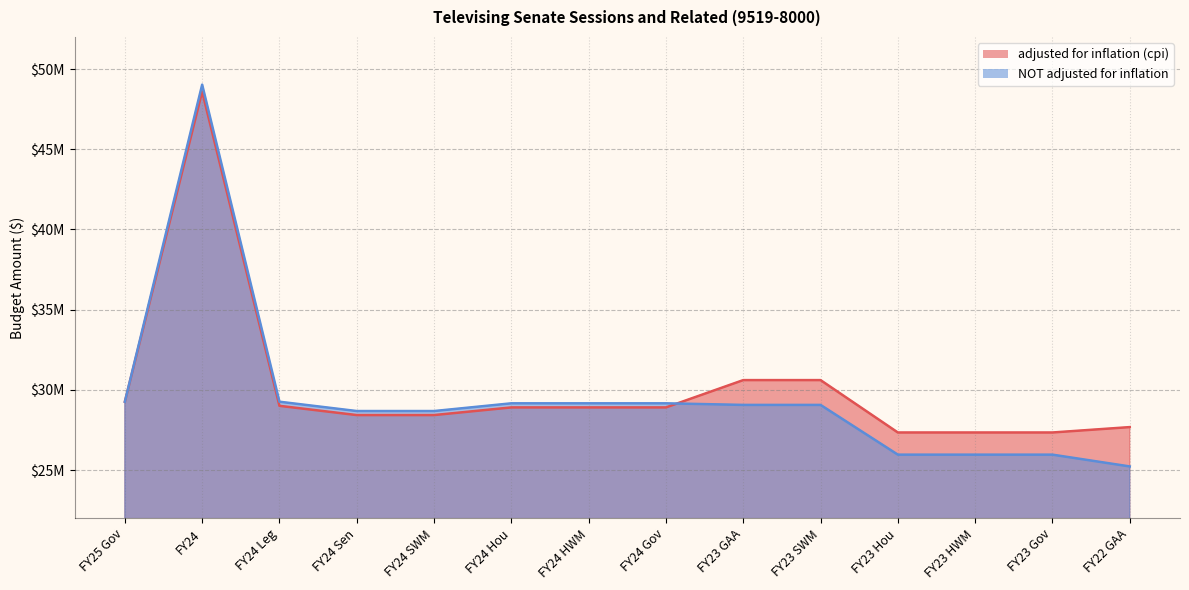

In adjusted for inflation (cpi), how many points are higher than both neighbors (excluding endpoints)?

1